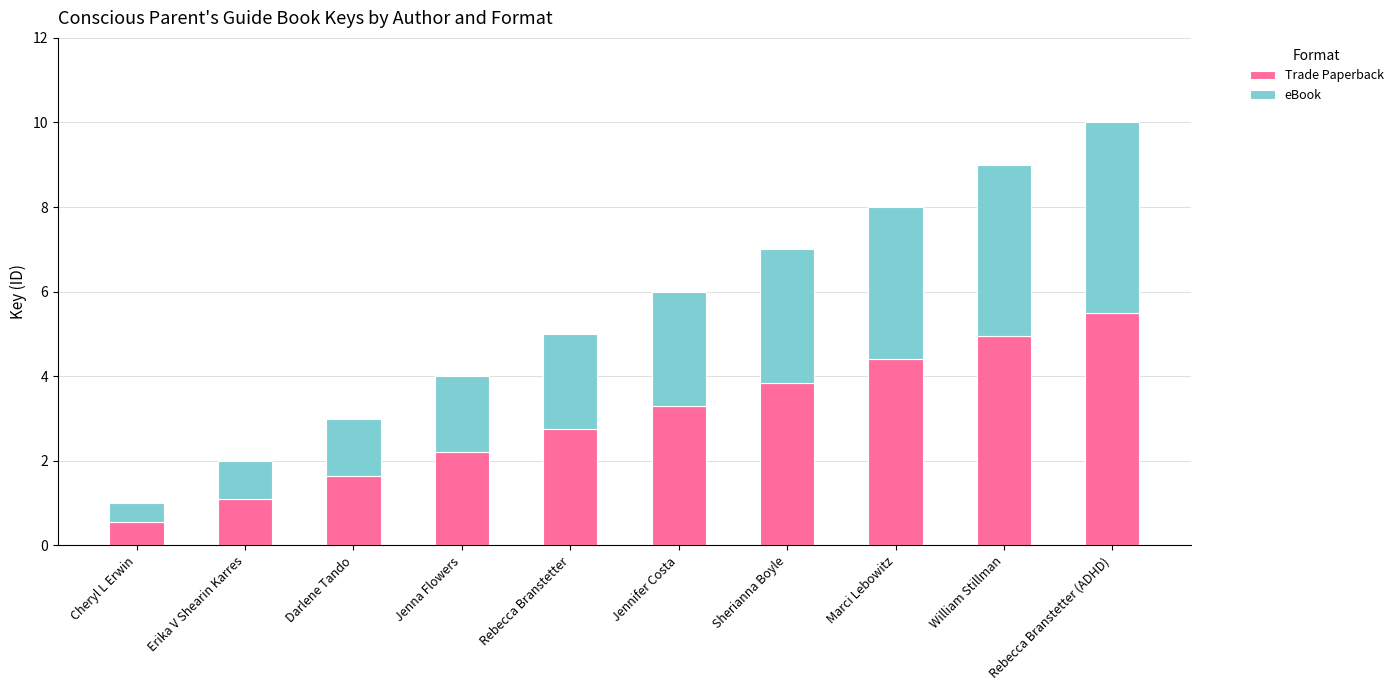

The value of Trade Paperback at Rebecca Branstetter (ADHD) is 5.5. True or false?

True